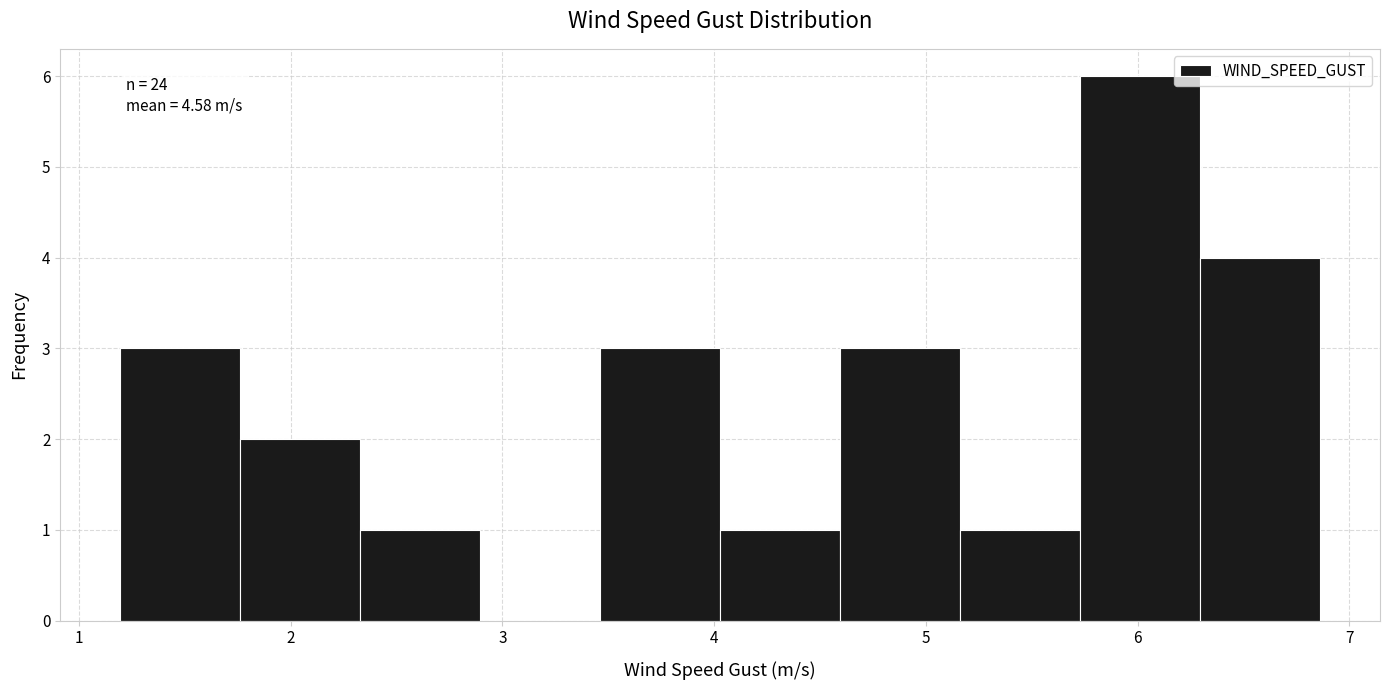

Over which range of the x-axis is the bar tallest?

5.7 to 6.3